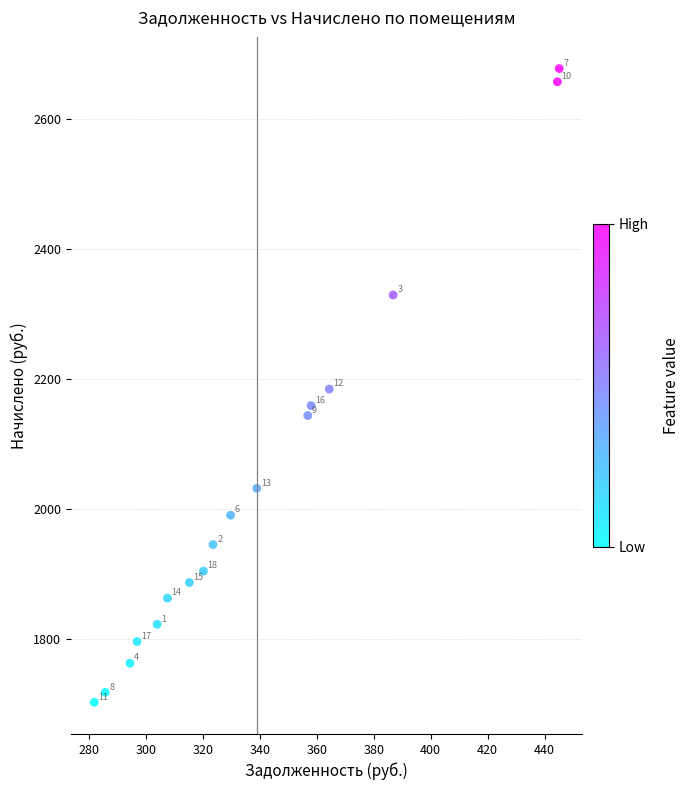

What Y value in the scatter plot is closest to 2190?

2184.5